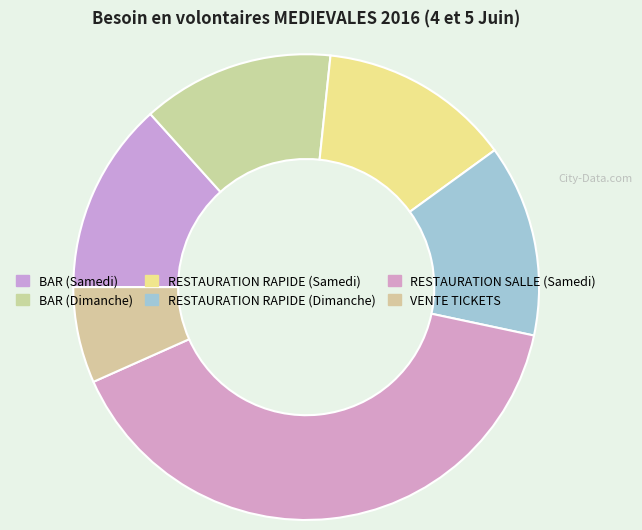

To the nearest percent, what is the average slice percentage?

17%